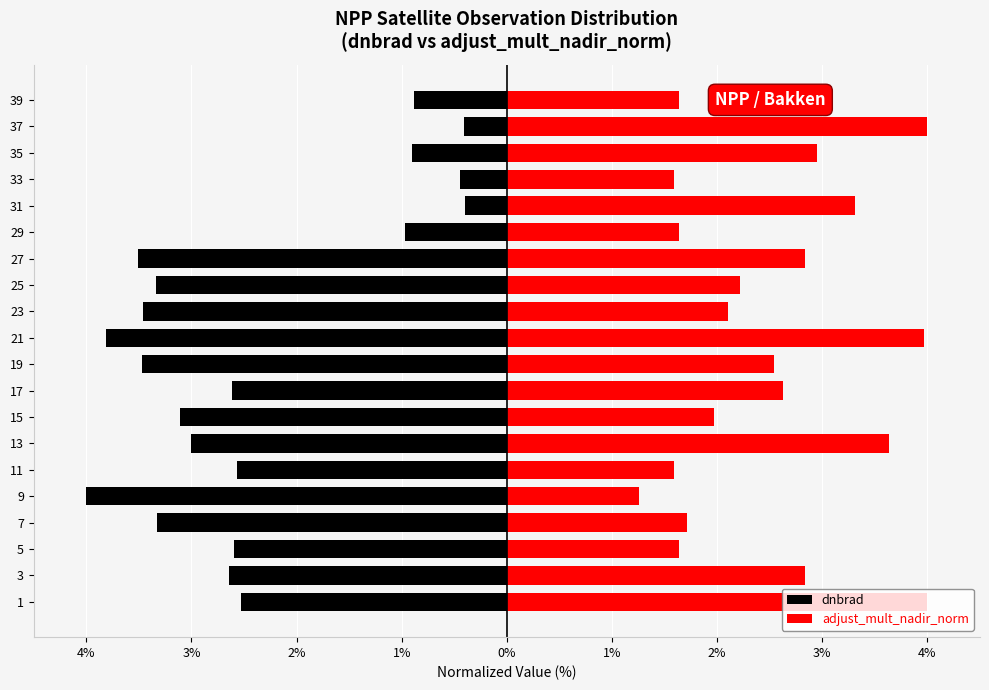

How many bars are there in each group?

2